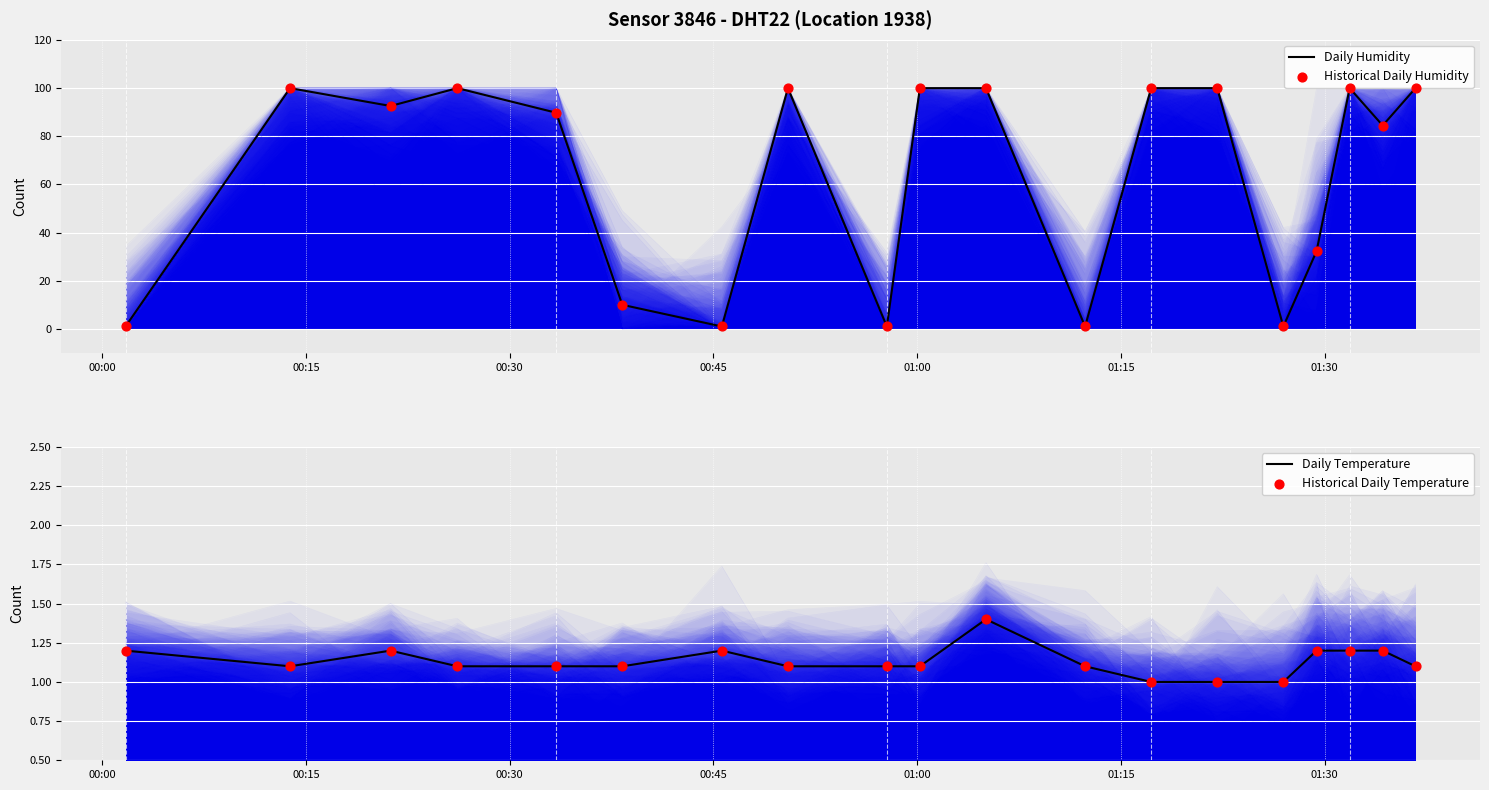

Which series has the largest total across all categories?

Daily Humidity